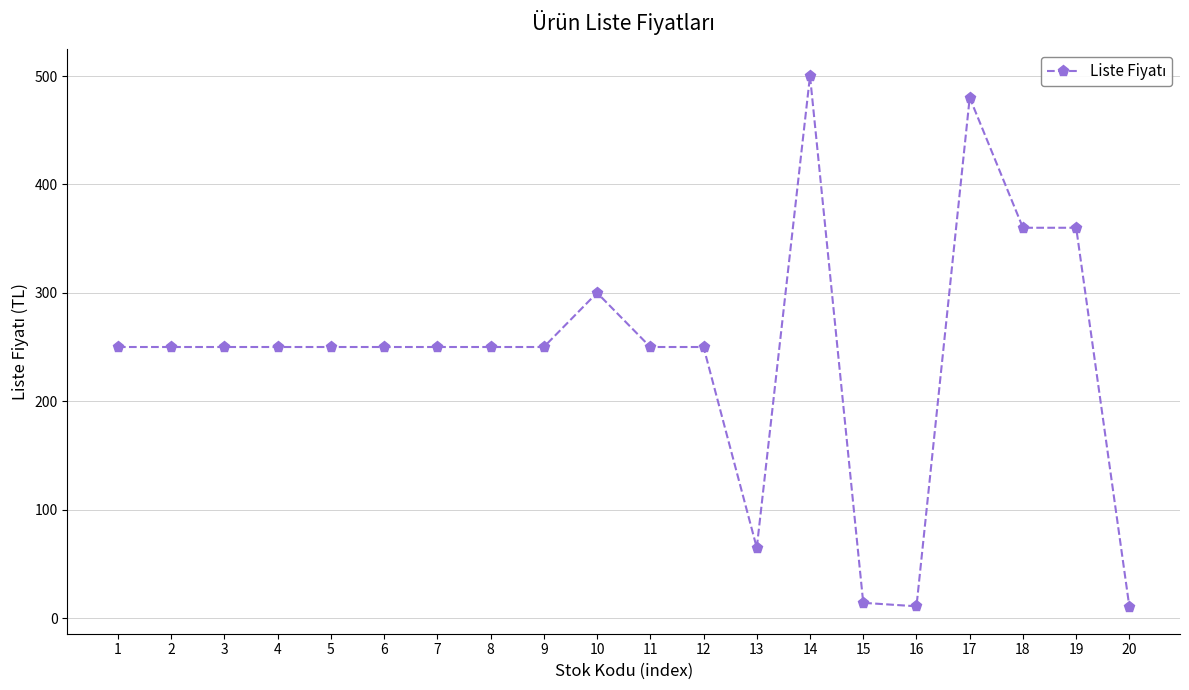

True or false: the data has more than 0 interior local peaks.

True